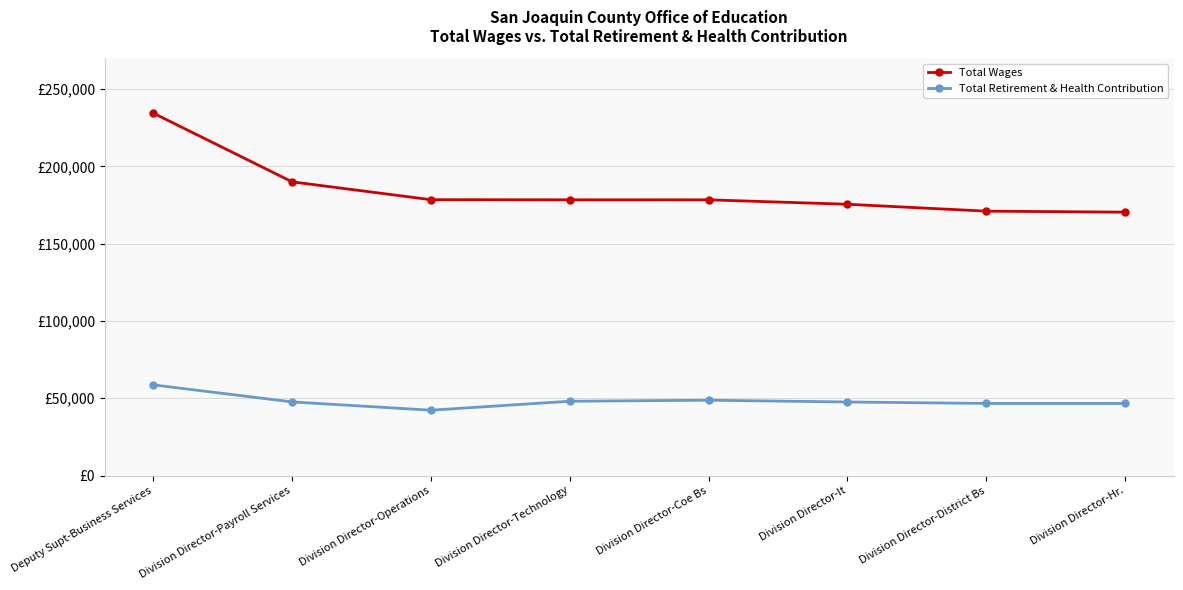

True or false: Total Retirement & Health Contribution has a value of 15720 at Division Director-It.

False